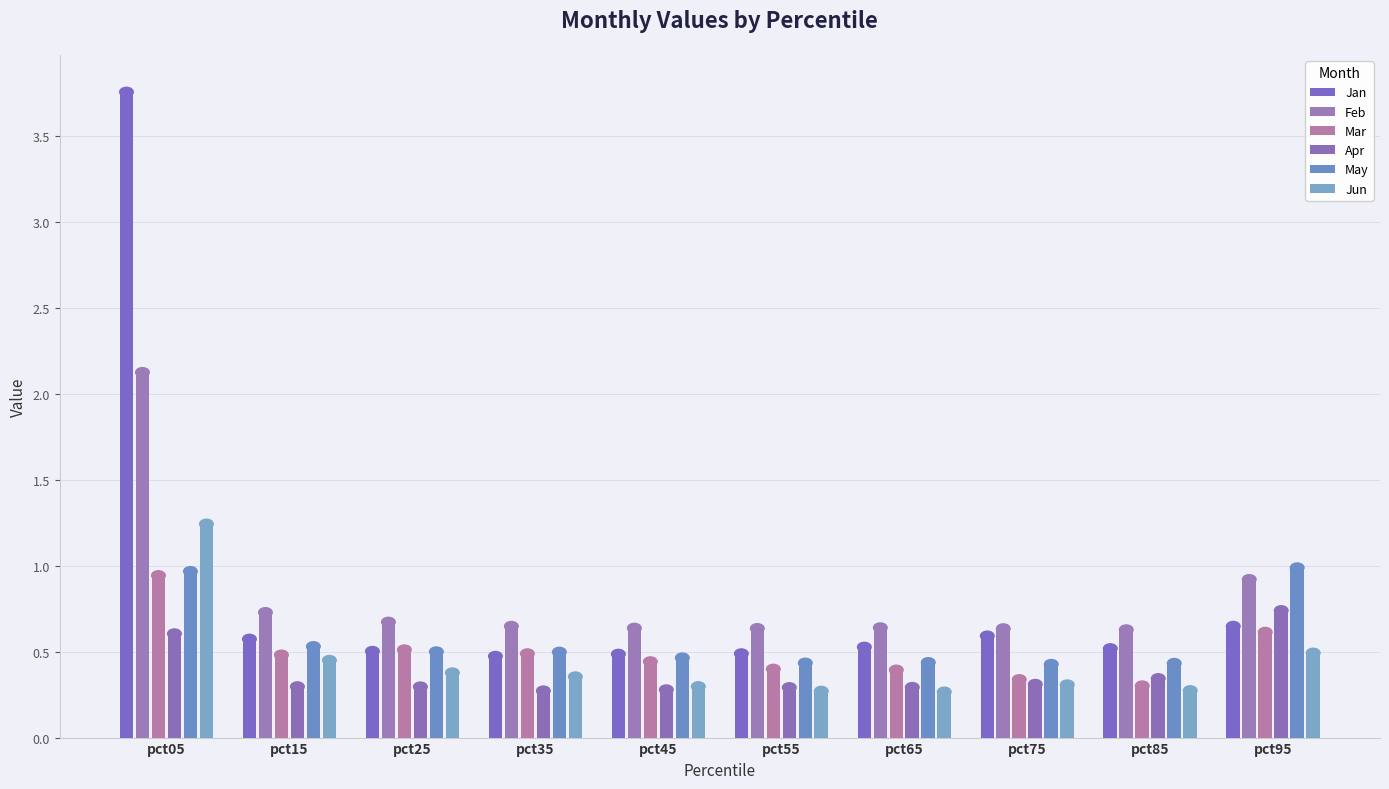

How many series are shown in this chart?

6